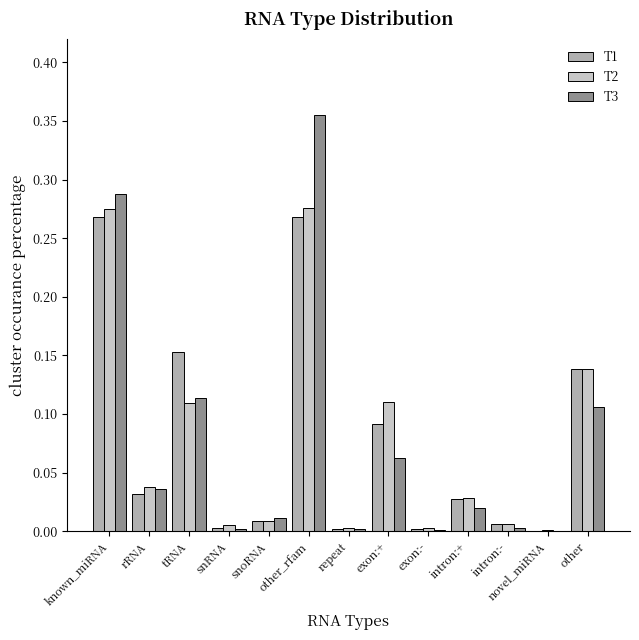

Between rRNA and exon:+, which series saw the biggest shift?

T2